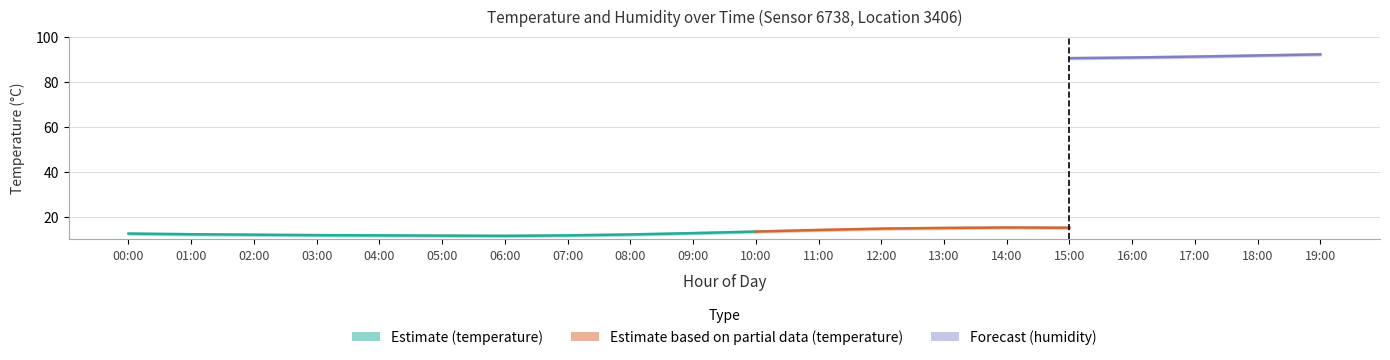

What position from the right is 13:00?

7